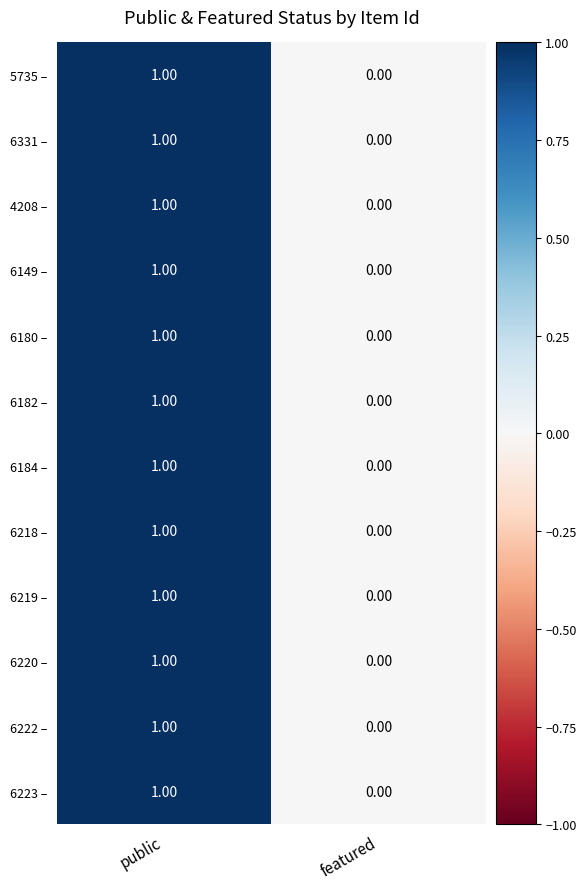

At which category does the chart reach its minimum across all series?

featured